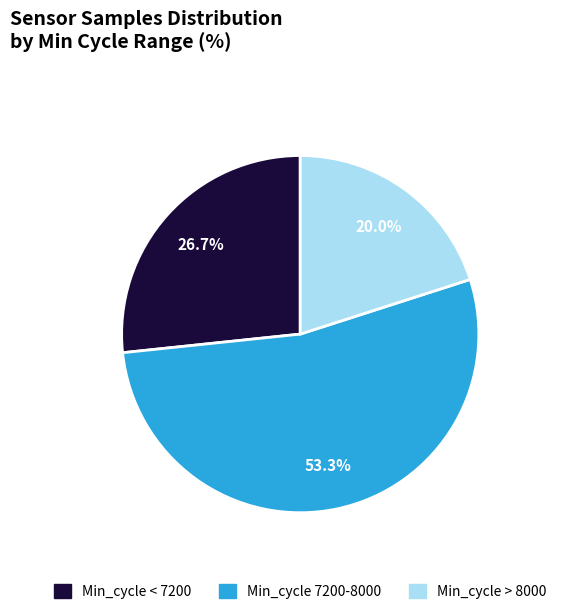

To the nearest percent, what is the average slice percentage?

33%